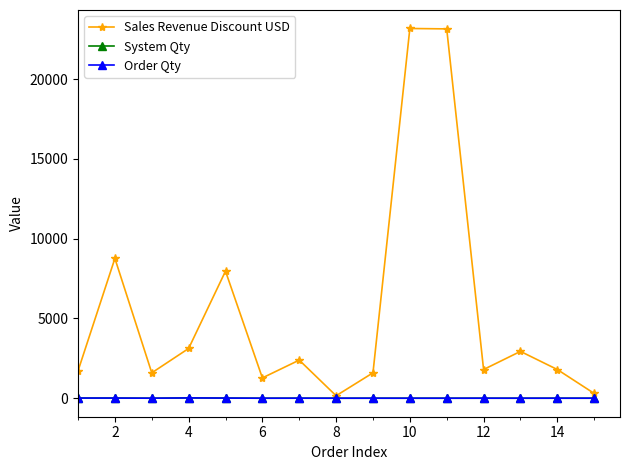

Which series has the largest total across all categories?

Sales Revenue Discount USD